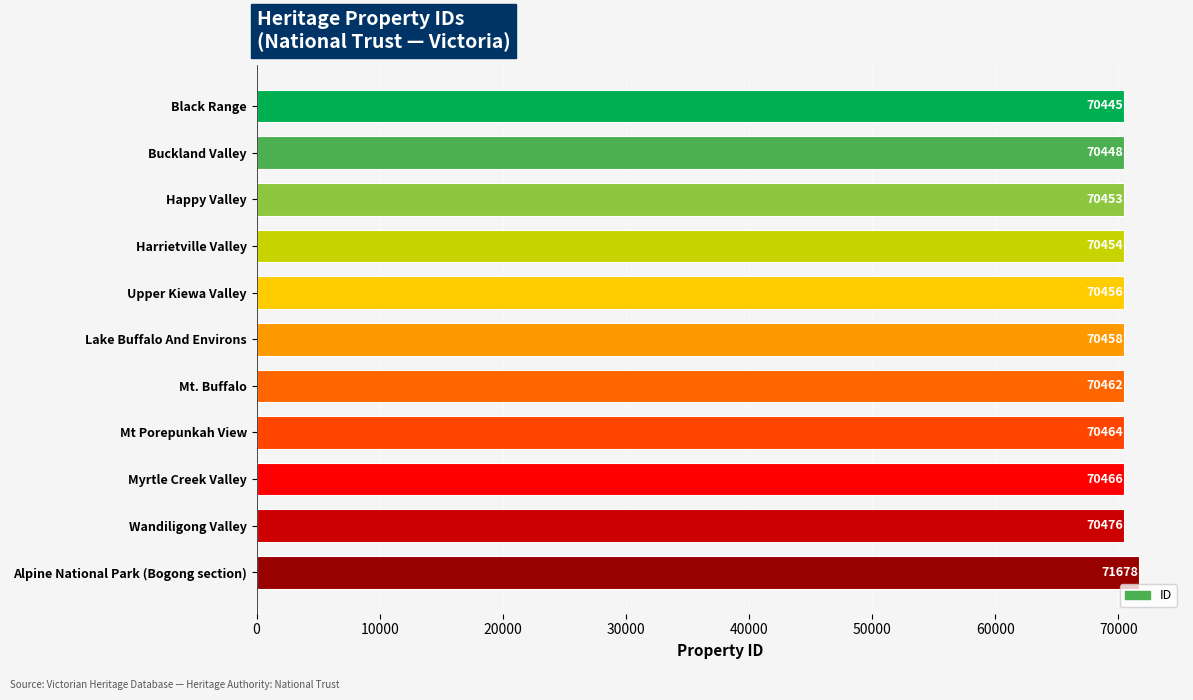

Which has a higher value, Harrietville Valley or Buckland Valley?

Harrietville Valley